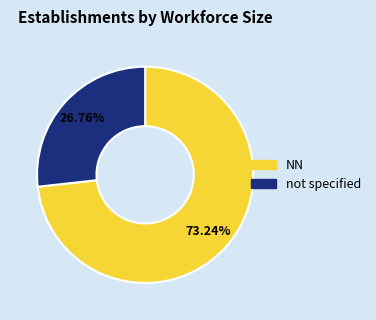

Between not specified and NN, which is larger?

NN